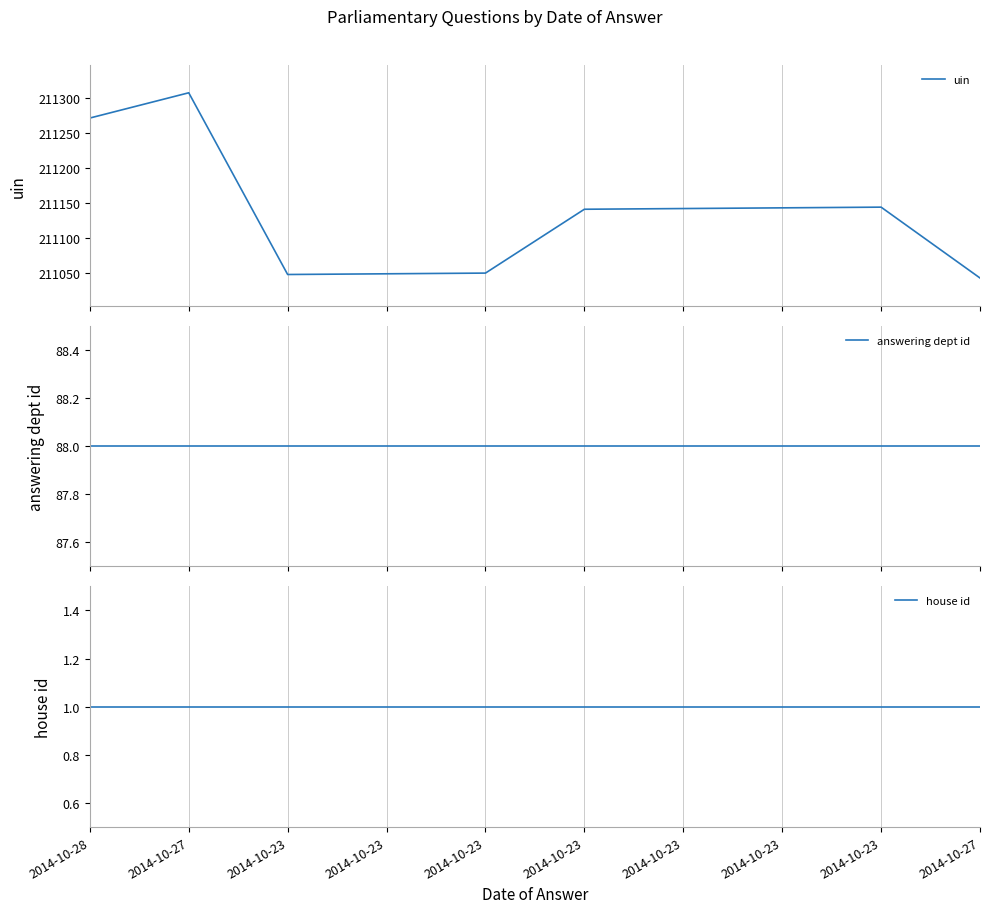

How many interior local valleys does the uin series have?

1